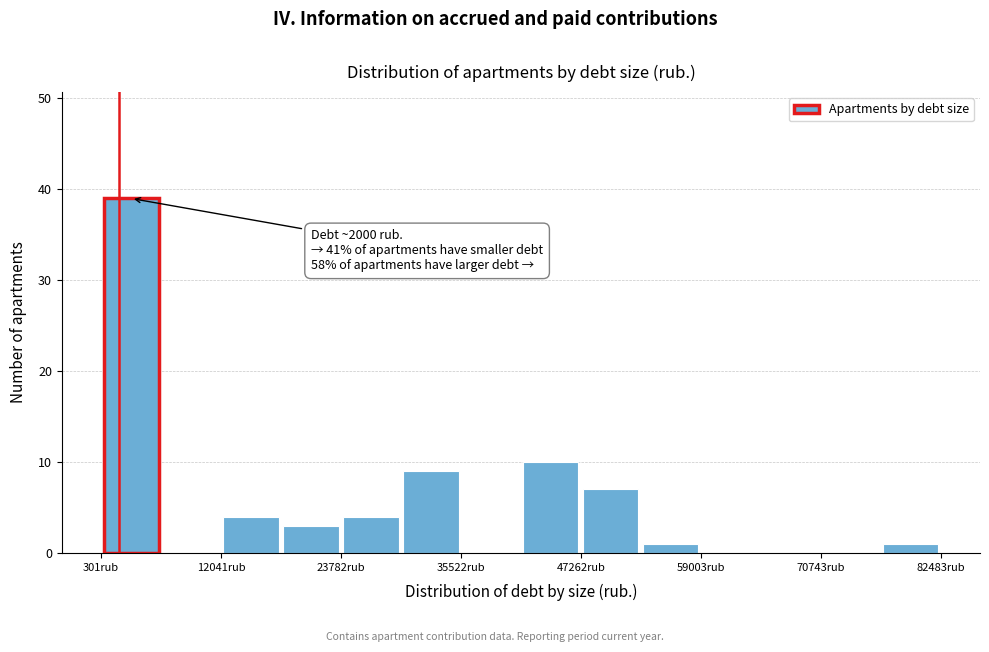

Around what value on the x-axis is the tallest bar? Give the approximate position of its centre, as read against the axis.

4000